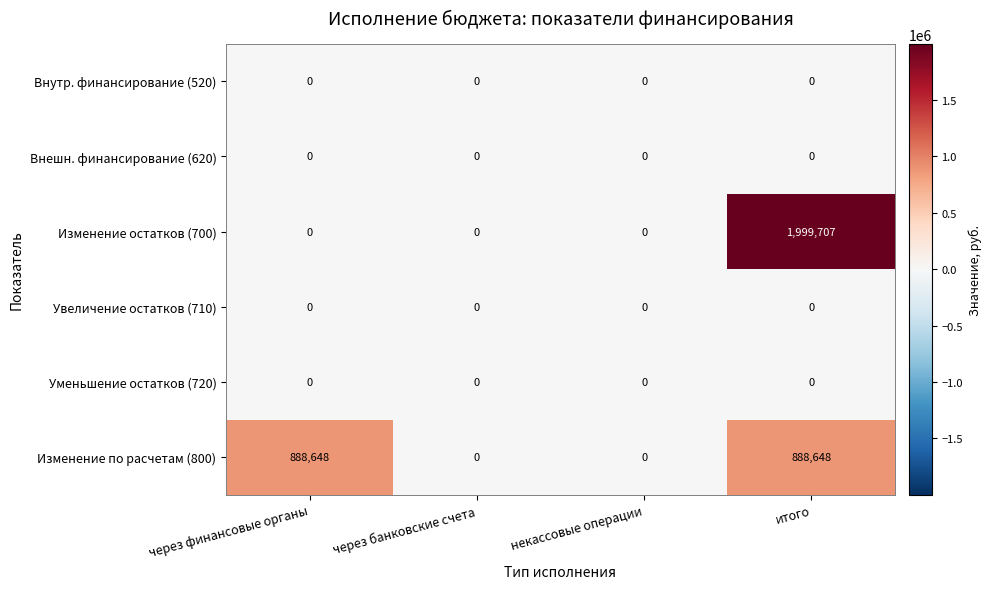

Reading left to right, what are all the values shown in this chart?

Внутр. финансирование (520): 0	0	0	0
Внешн. финансирование (620): 0	0	0	0
Изменение остатков (700): 0	0	0	1999707
Увеличение остатков (710): 0	0	0	0
Уменьшение остатков (720): 0	0	0	0
Изменение по расчетам (800): 888648	0	0	888648